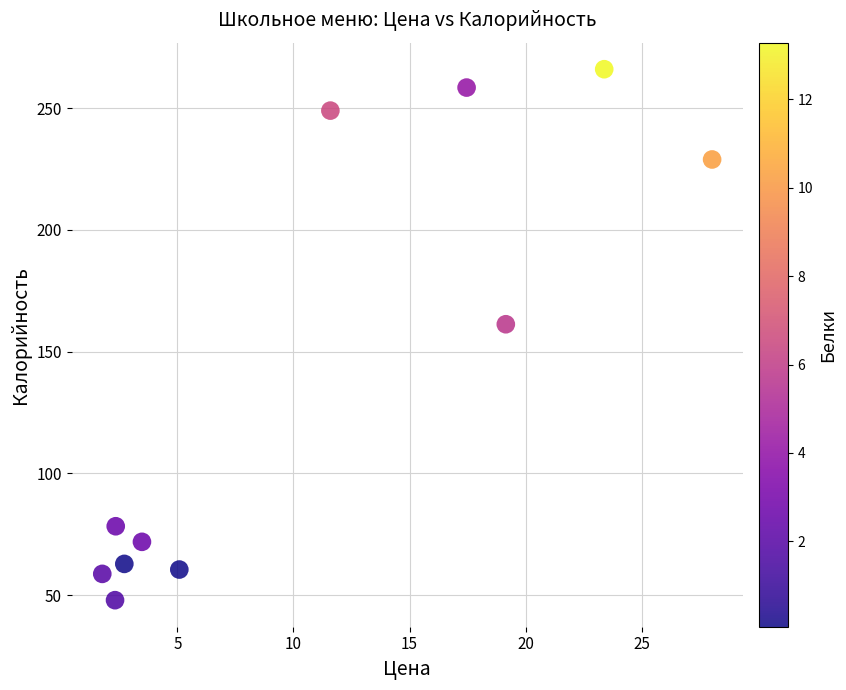

What Y value in the scatter plot is closest to 156?

161.2